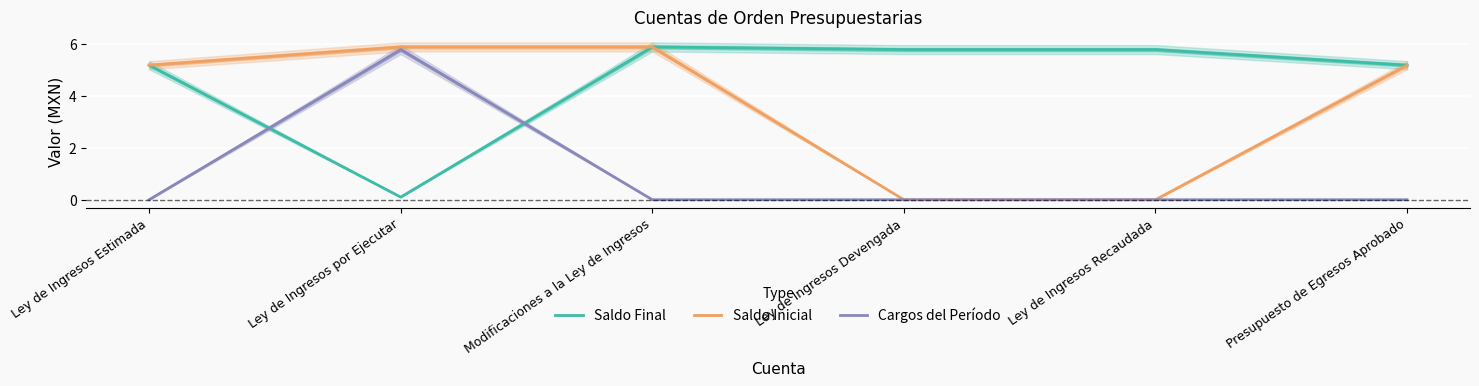

Which series has the largest range (max minus min)?

Saldo Inicial